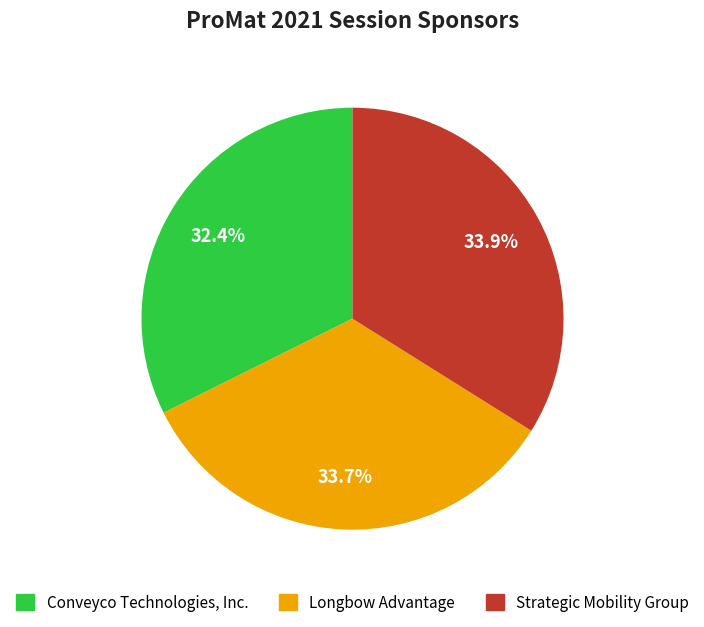

How much of the chart is everything except Conveyco Technologies, Inc.?

67.6%